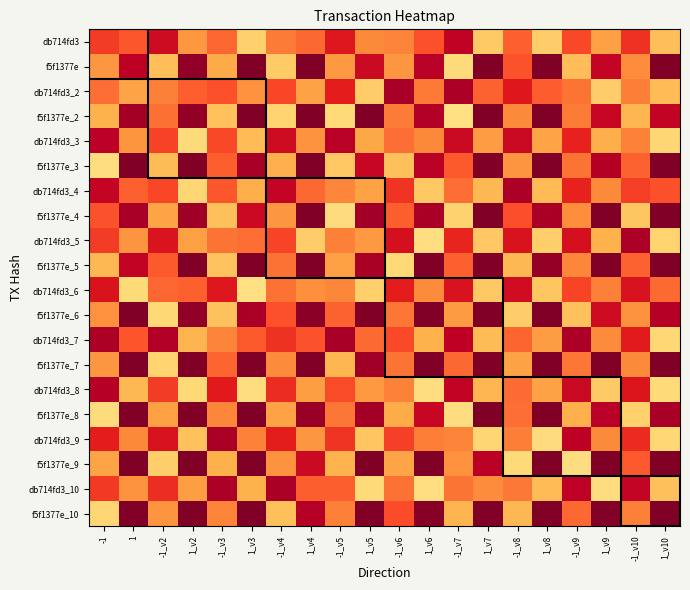

Which has a higher value, -1_v7 or 1_v5?

-1_v7